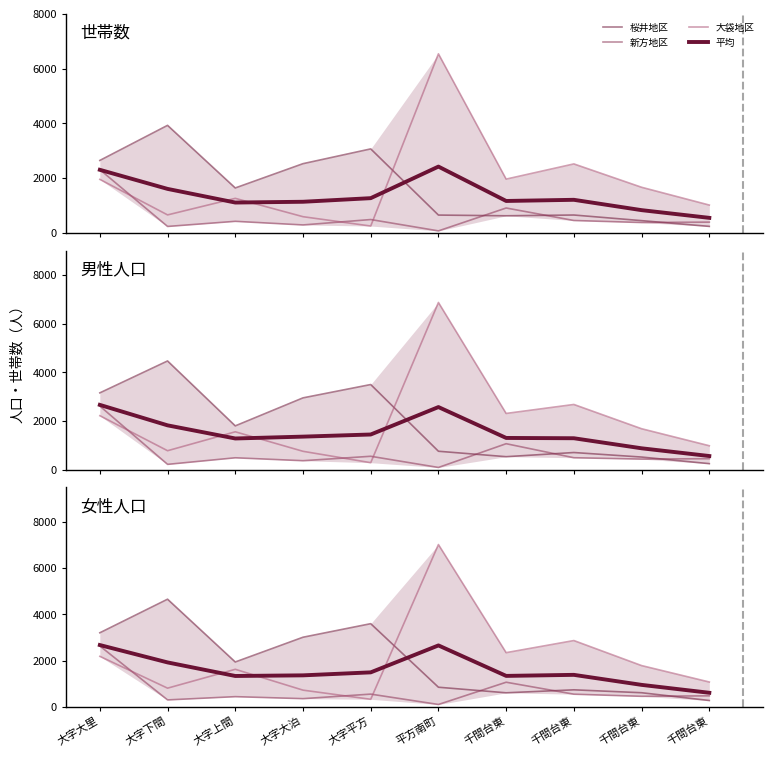

Which series ends up on top after the final intersection of 新方地区 and 大袋地区?

大袋地区